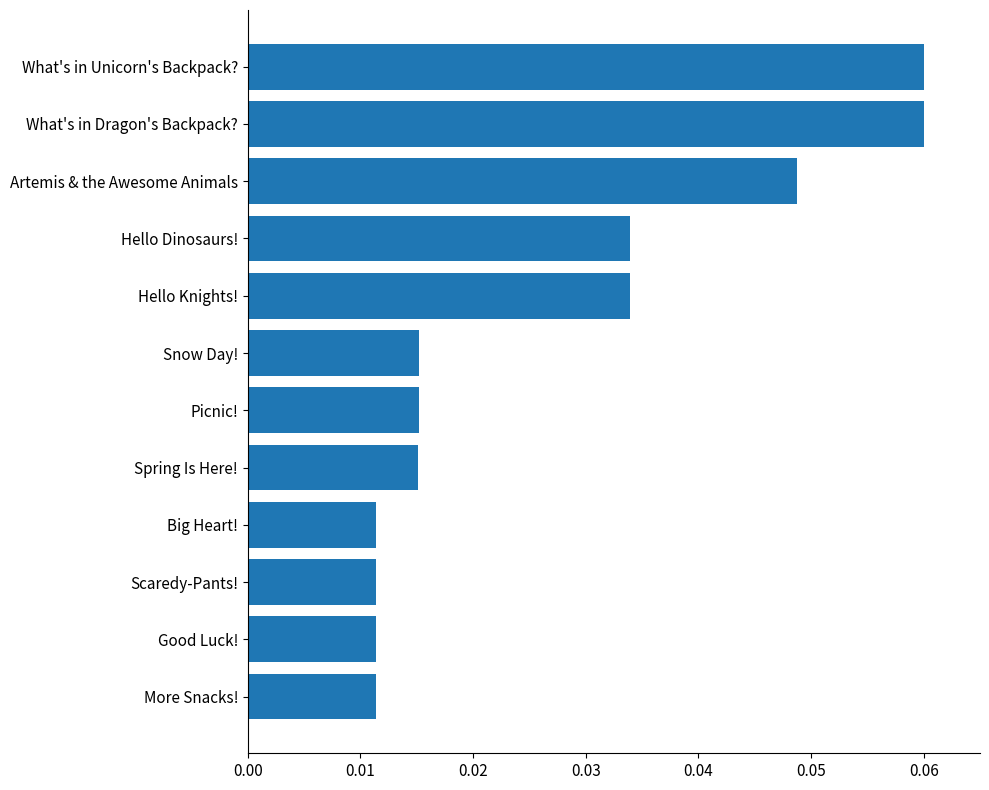

How many bars are there in total?

12